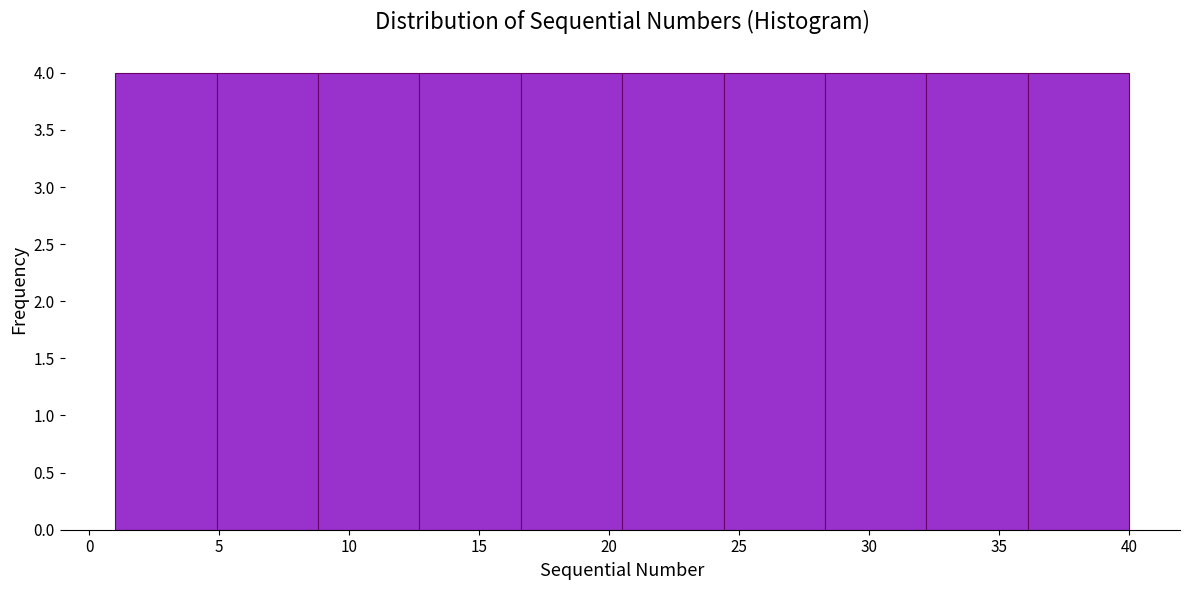

Reading left to right, transcribe this chart: for each bar, give the range it covers on the x-axis and its height. Neither the bar edges nor the heights are printed on the chart, so give them approximately, as read against the axes.

1.0 to 4.9: 4
4.9 to 8.8: 4
8.8 to 12.7: 4
12.7 to 16.6: 4
16.6 to 20.5: 4
20.5 to 24.4: 4
24.4 to 28.3: 4
28.3 to 32.2: 4
32.2 to 36.1: 4
36.1 to 40.0: 4